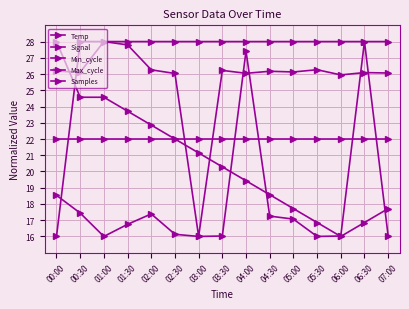

True or false: Min_cycle has more than 2 interior local peaks.

False